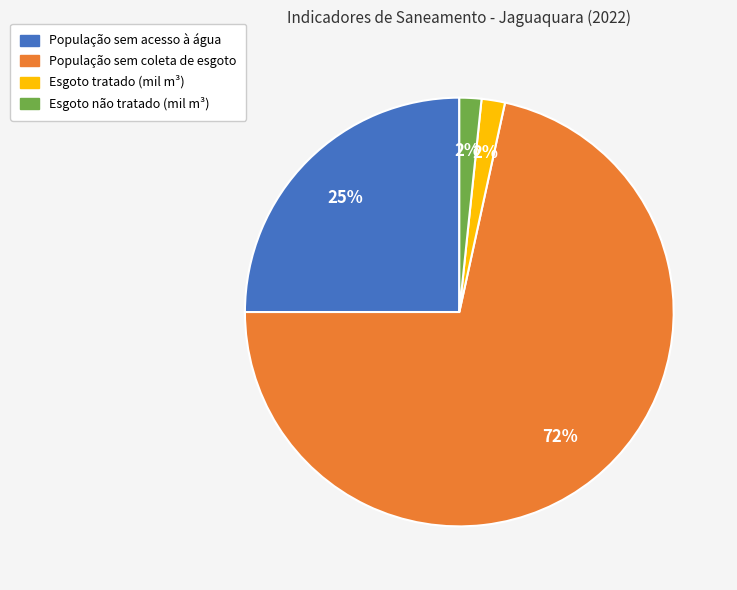

Does any single category account for the majority?

Yes